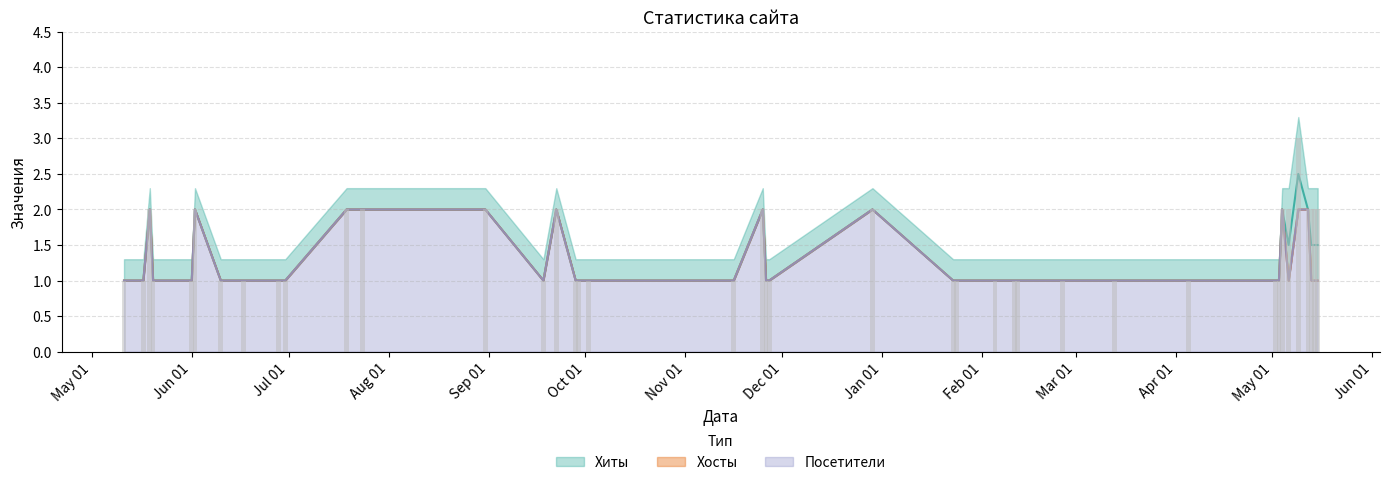

True or false: Посетители has a value of 2 at 2023-09-22.

True